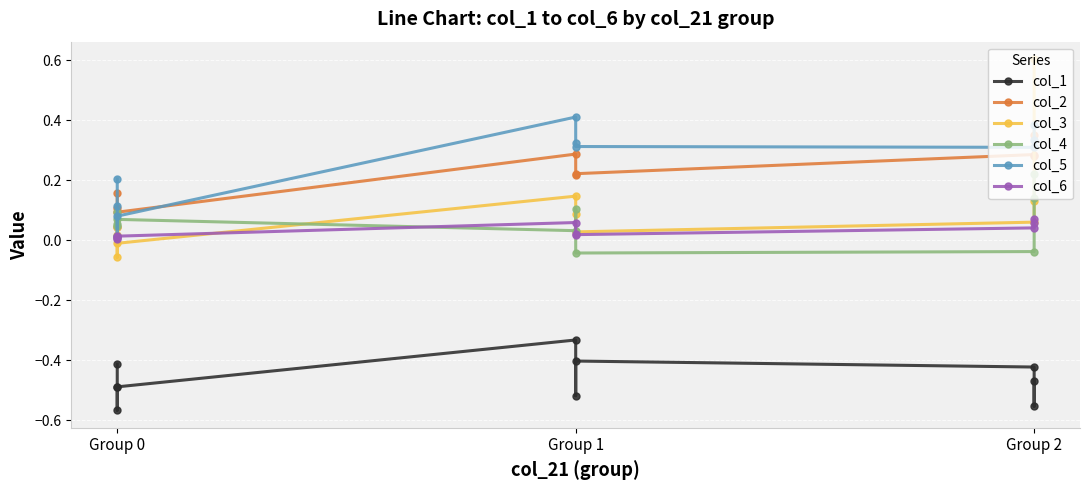

True or false: col_1 and col_6 intersect in this chart.

False